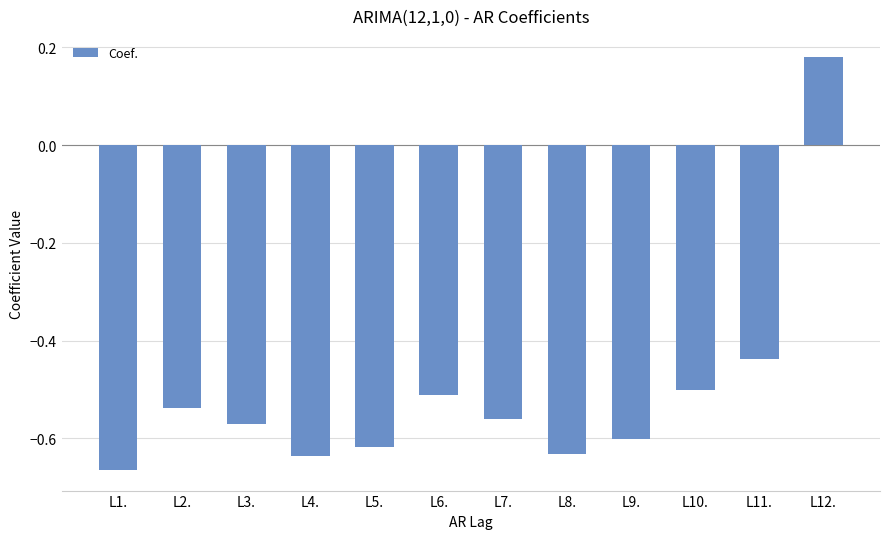

What is the label of the 5th bar from the left?

L5.